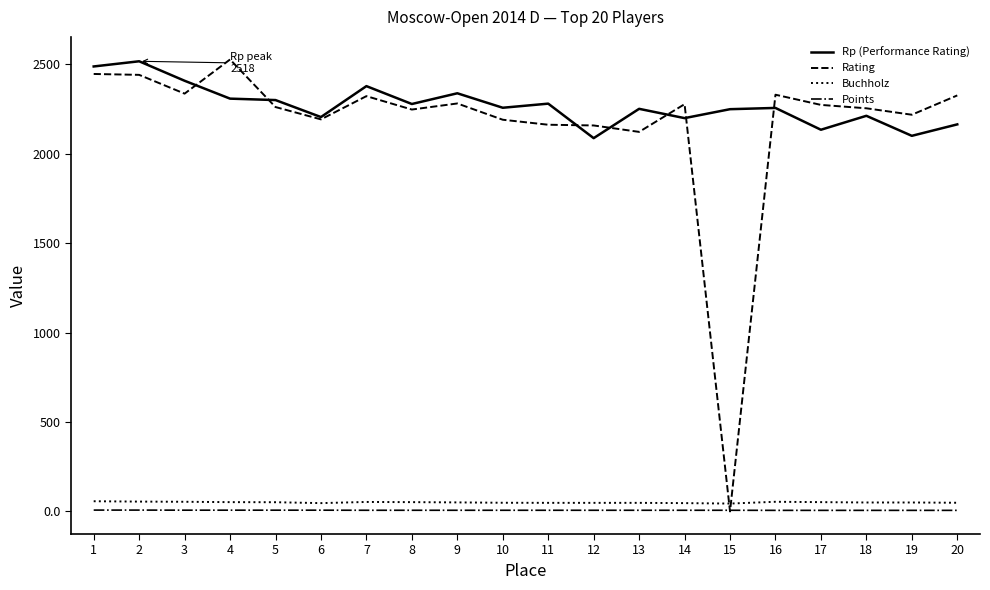

How many lines are shown in the chart?

4